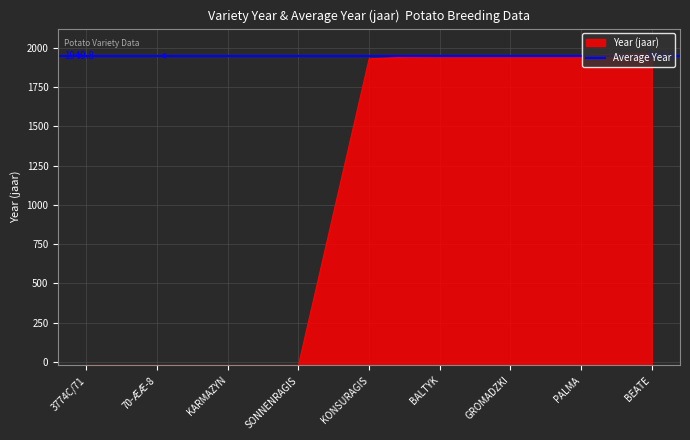

What is the maximum value shown in the chart?

1966